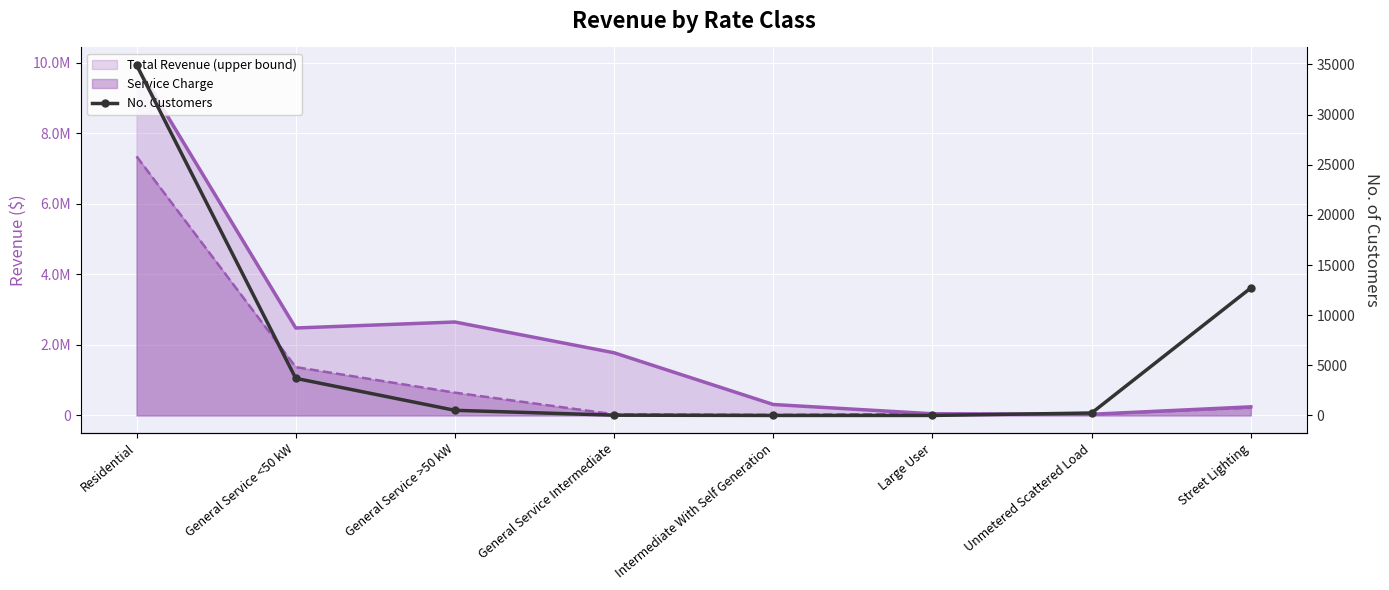

What position from the right is General Service >50 kW?

6